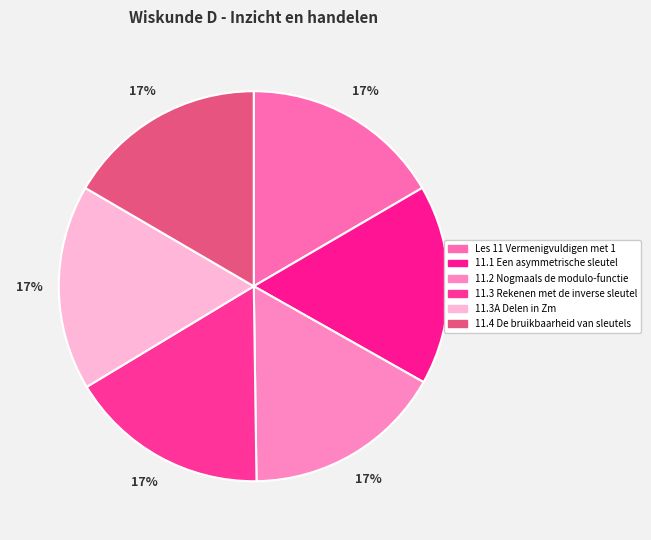

Is it true that Les 11 Vermenigvuldigen met 1 is 17% of the pie?

True